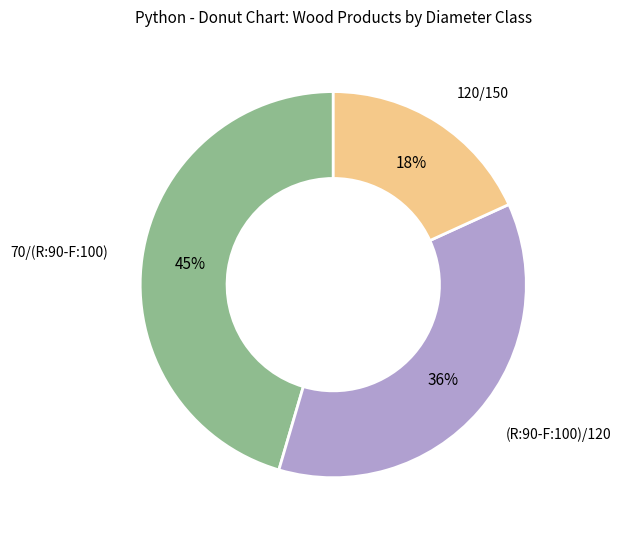

To the nearest percent, what is the average slice percentage?

33%